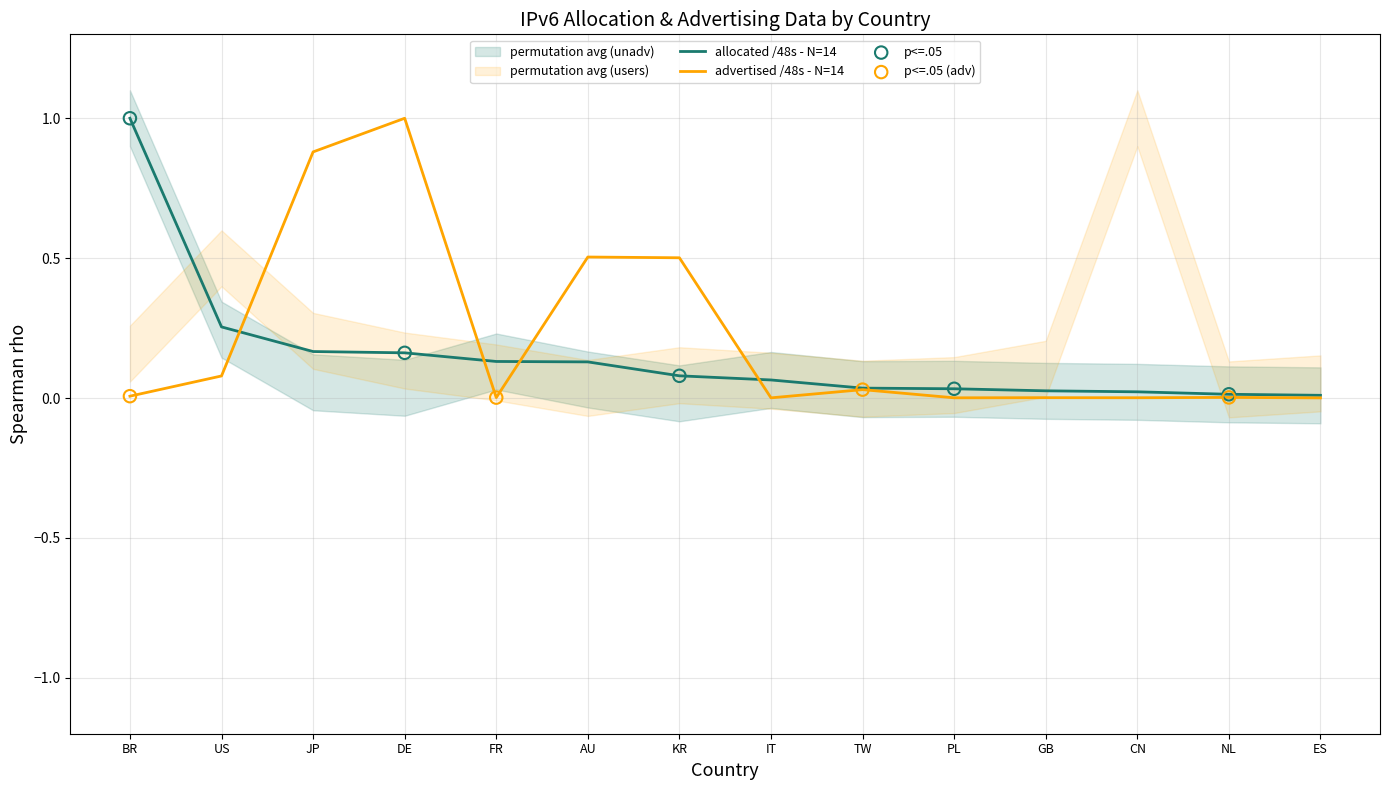

Which series reaches the minimum Y coordinate?

advertised /48s